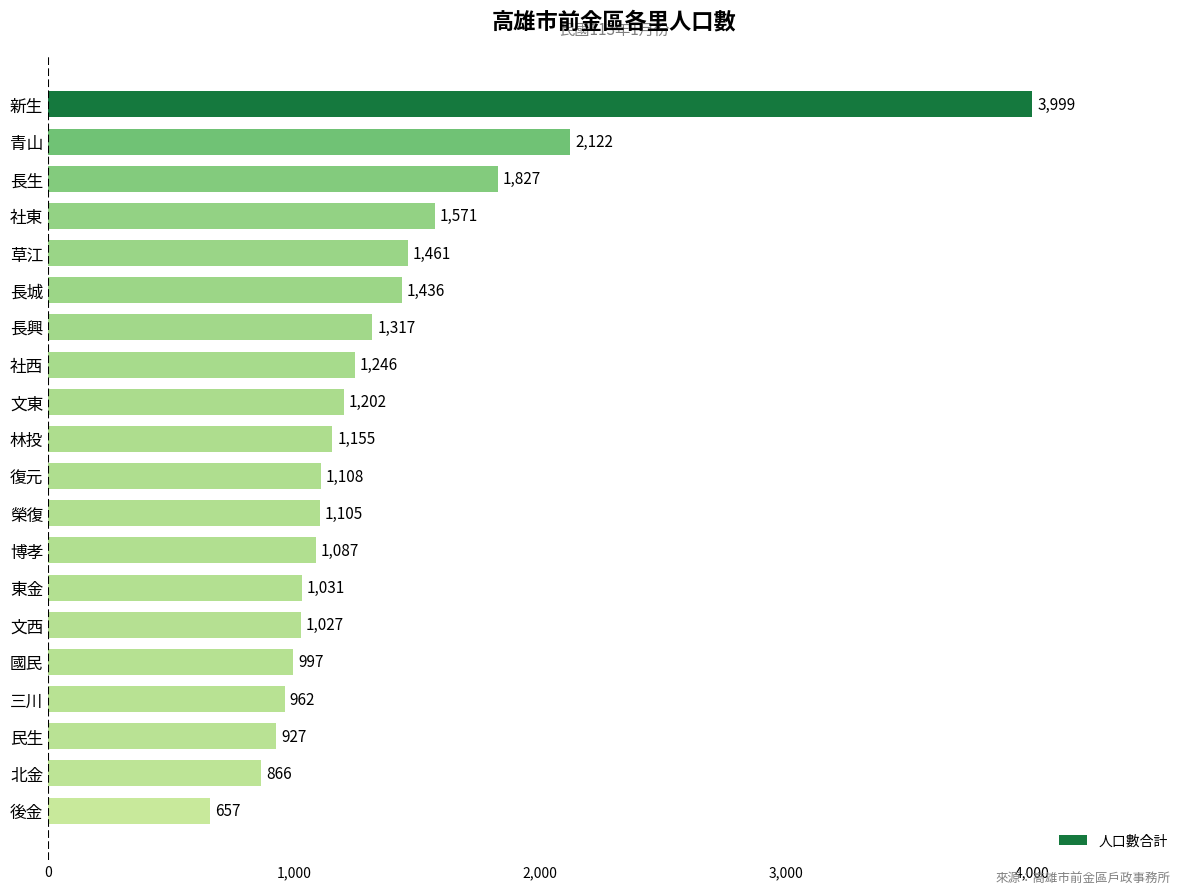

What position from the bottom is 復元?

10